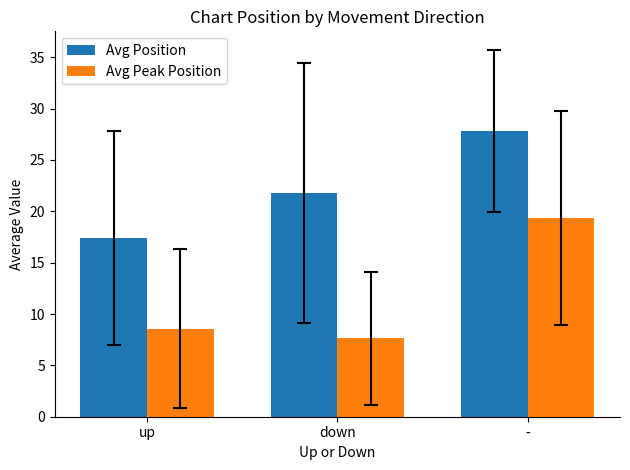

What is the label of the 1st bar from the right?

-